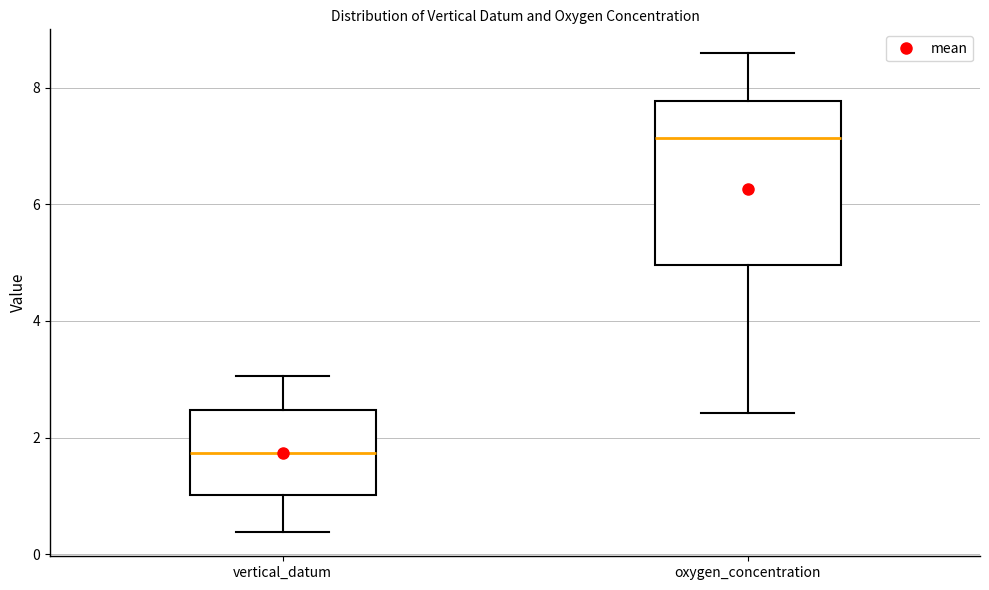

Reading left to right, transcribe this box plot: for each box, give where its median line is, the range the box spans, and where its two whiskers end, as read against the y-axis. The values are not printed on the chart, so give them approximately, as read against the axis.

vertical_datum: median 1.8, box 1.0 to 2.4, whiskers 0.4 to 3.0
oxygen_concentration: median 7.2, box 5.0 to 7.8, whiskers 2.4 to 8.6